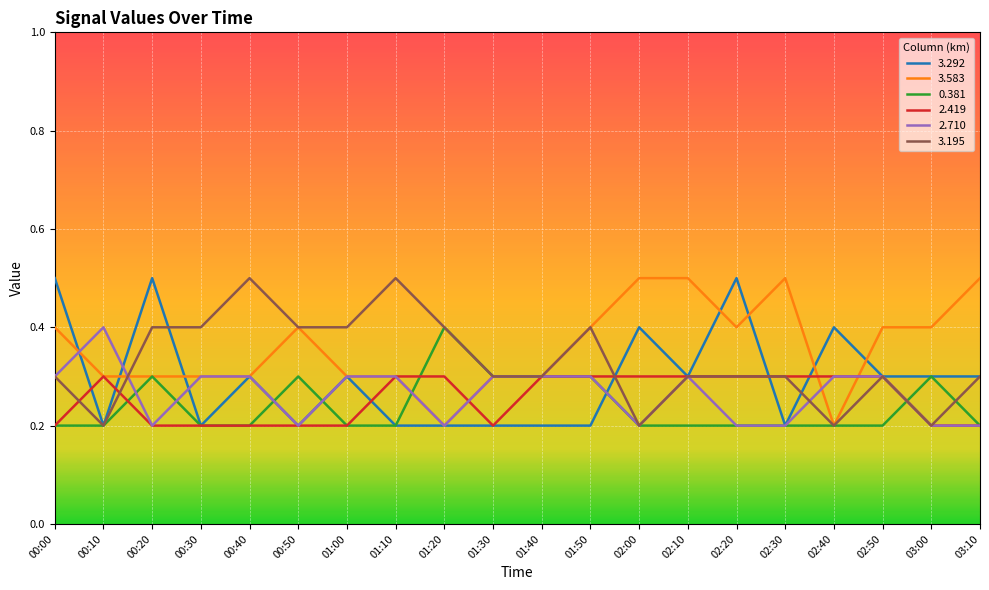

What is the spread (max minus min) of values at 01:00?

0.2